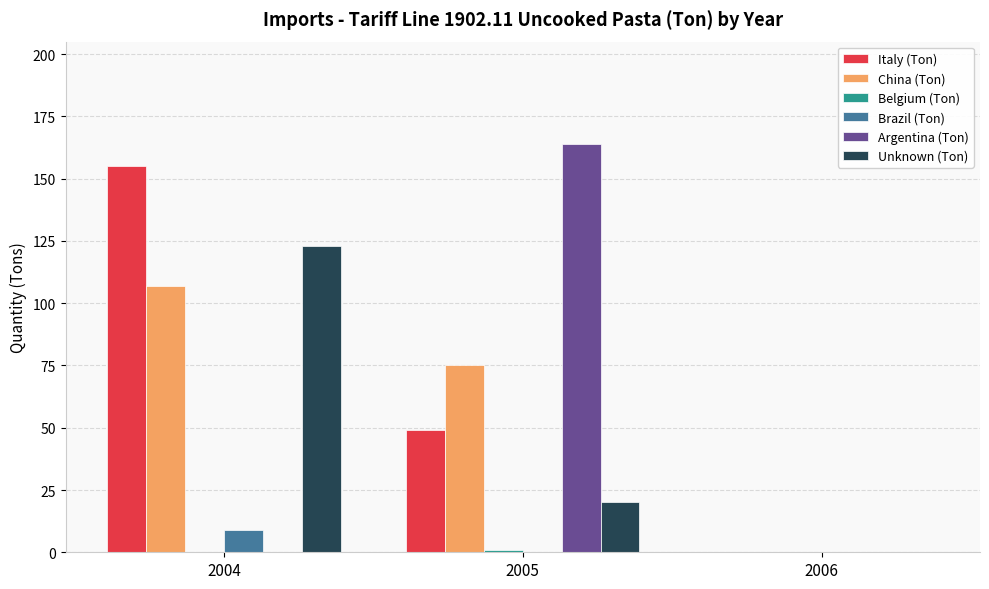

What is the difference between the Italy (Ton) values at 2005 and 2006?

49